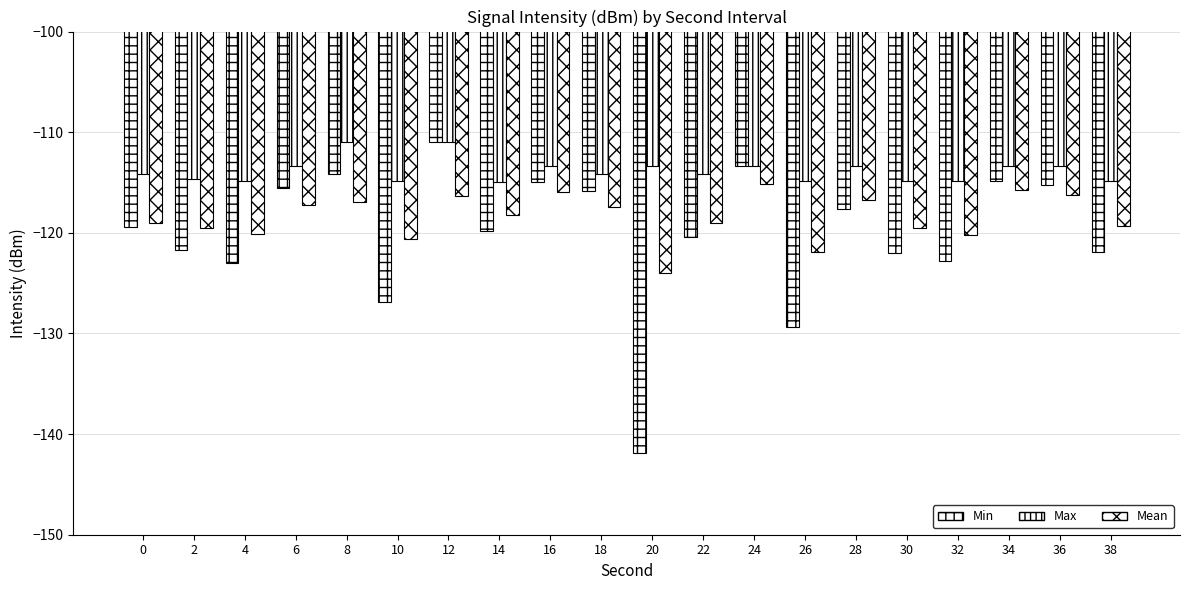

Are the bars grouped side by side (vs. stacked)?

Yes